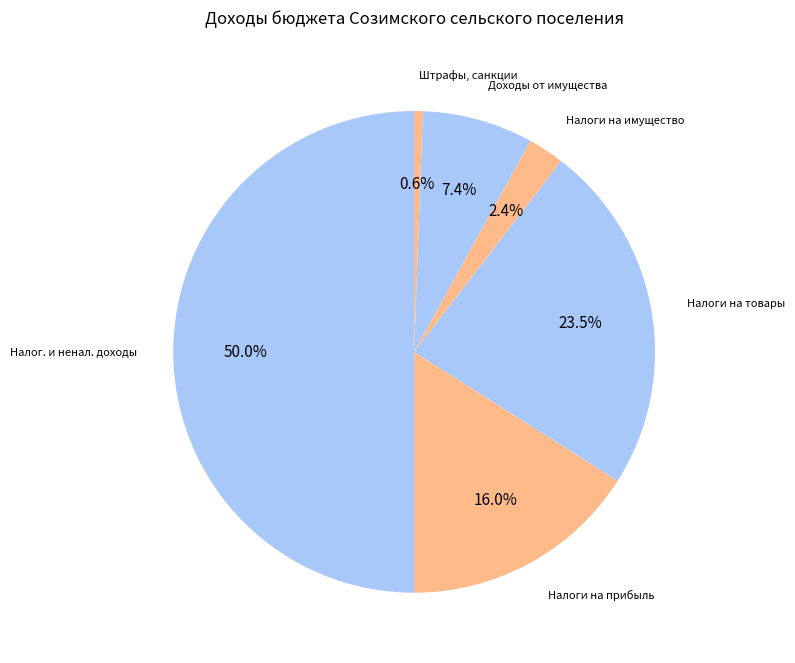

What percentage is NOT represented by Налоги на товары?

76.5%